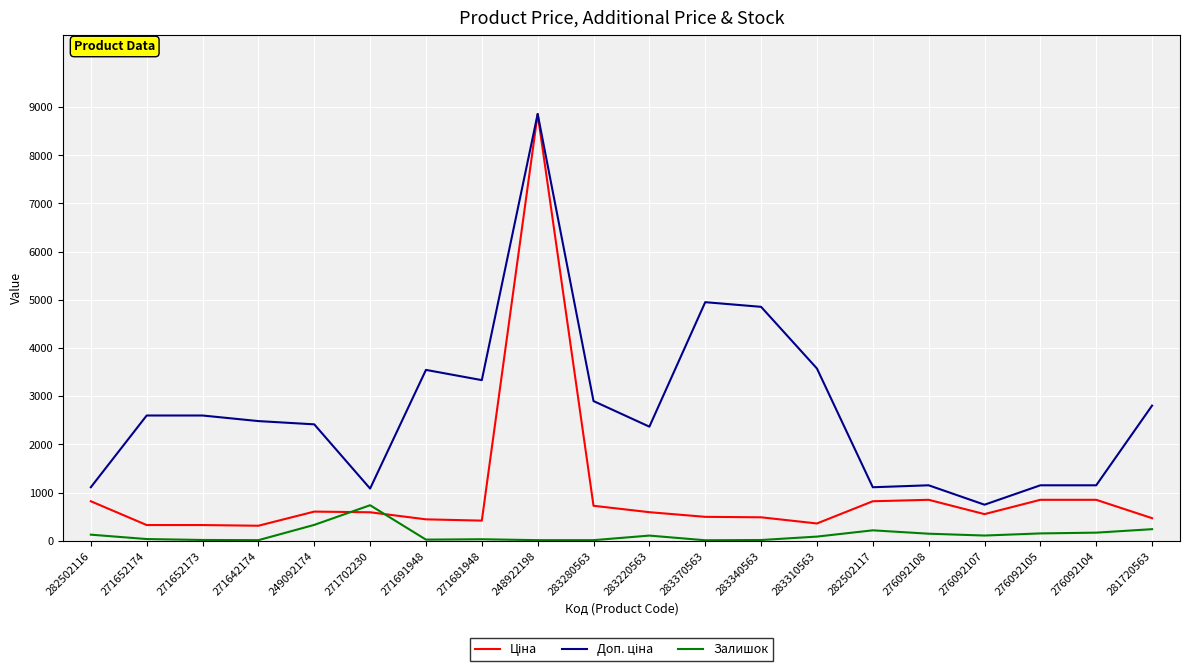

What position from the left is 271702230?

6